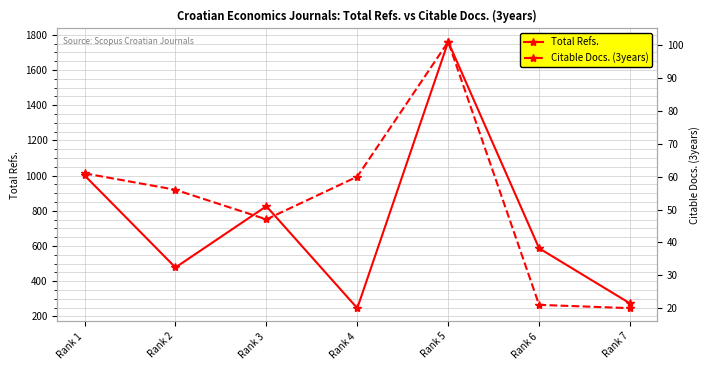

Which series has the largest total across all categories?

Total Refs.